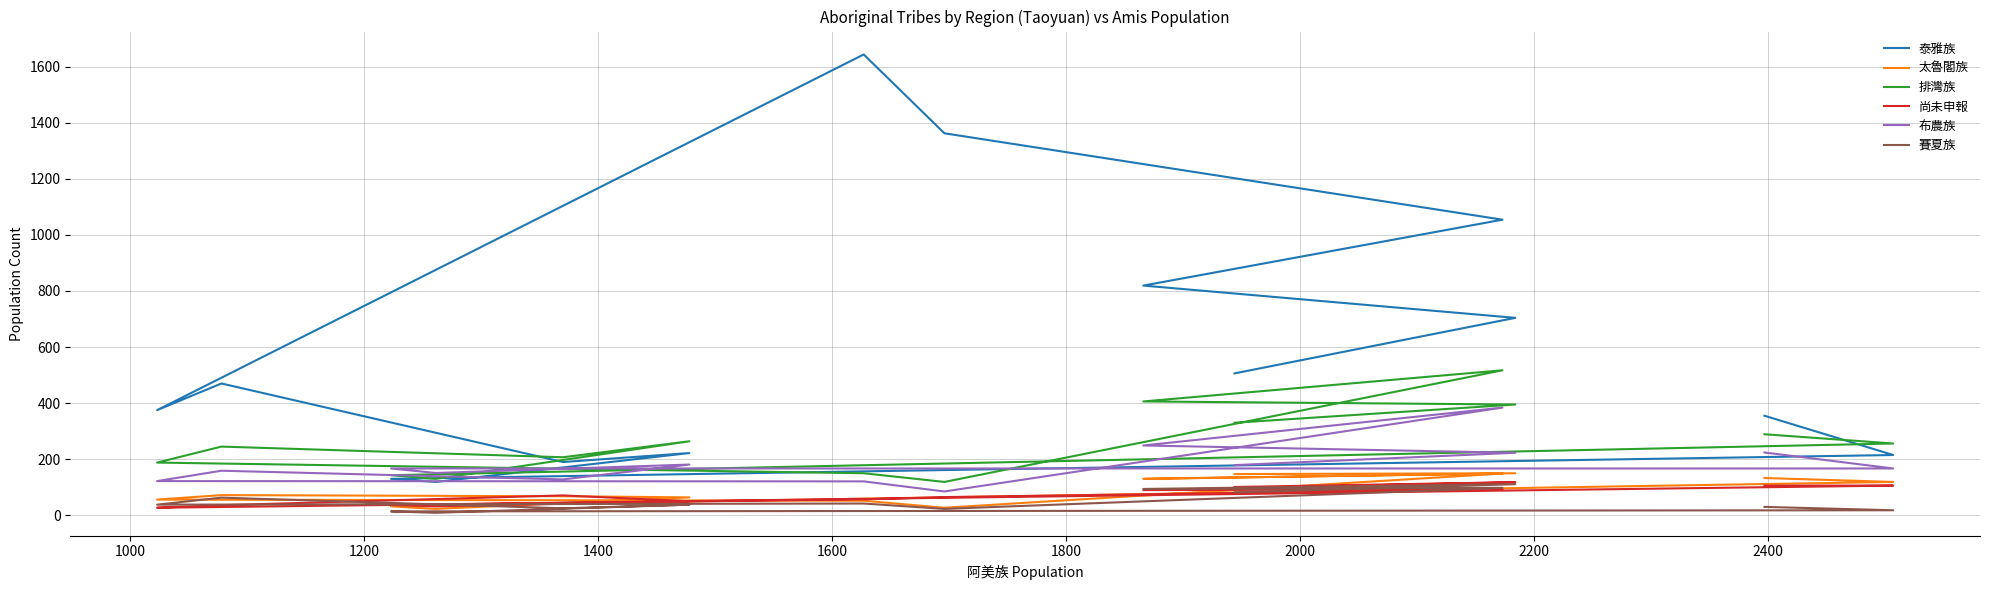

What is the label of the 6th point from the right?

2400